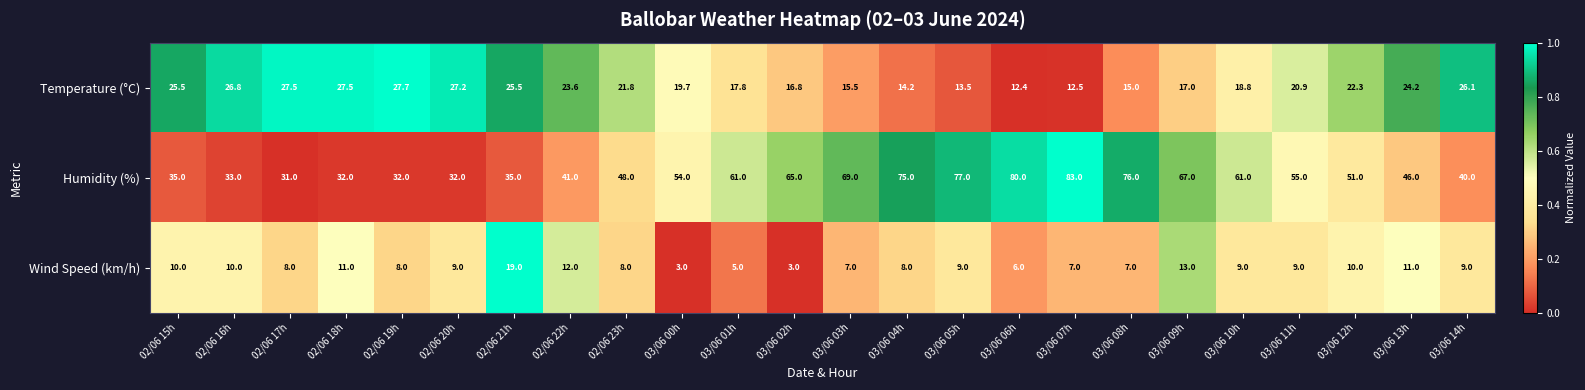

What is the difference between the Humidity (%) values at 02/06 16h and 02/06 23h?

15.0